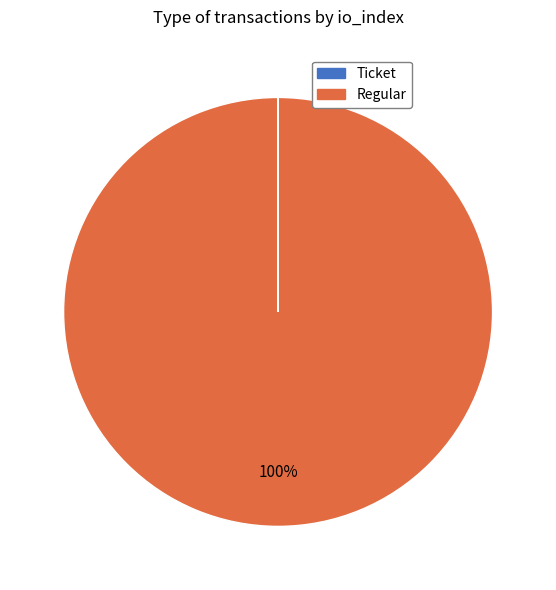

Which category has the biggest portion of the pie?

Regular